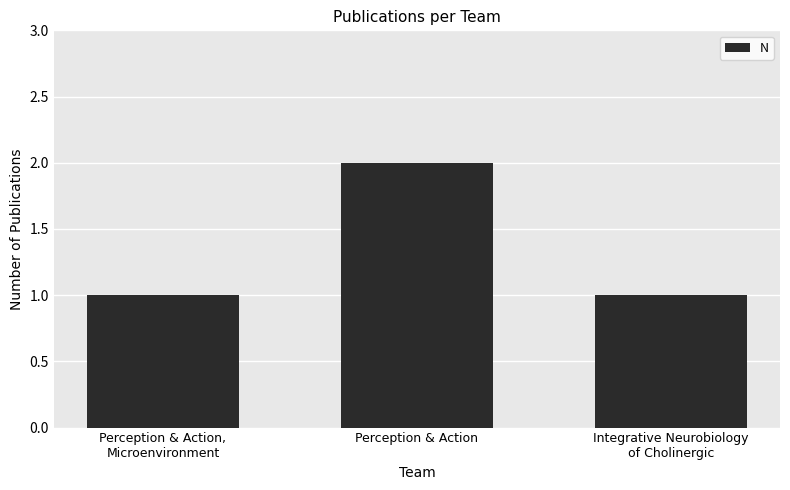

What position from the left is Integrative Neurobiology
of Cholinergic?

3